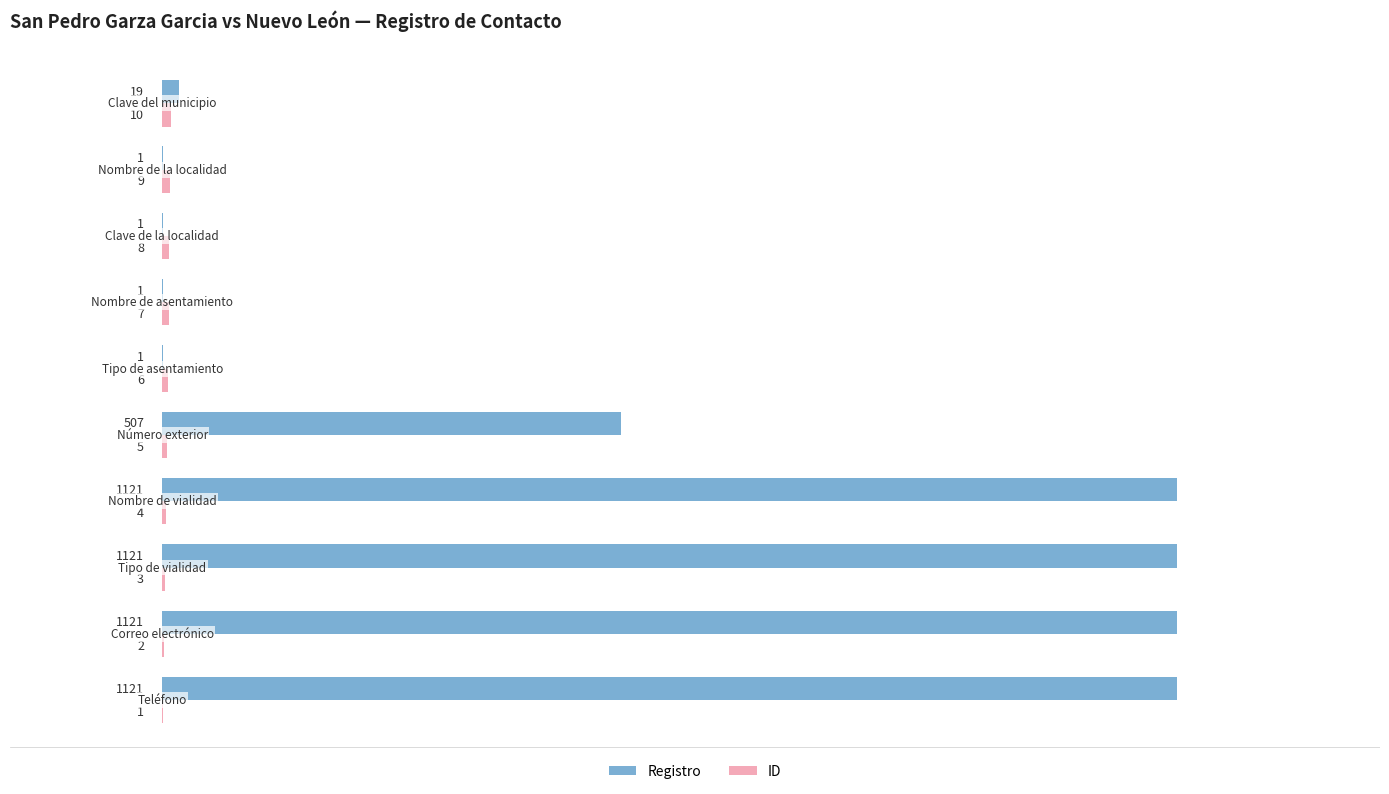

Which series has the largest total across all categories?

Registro